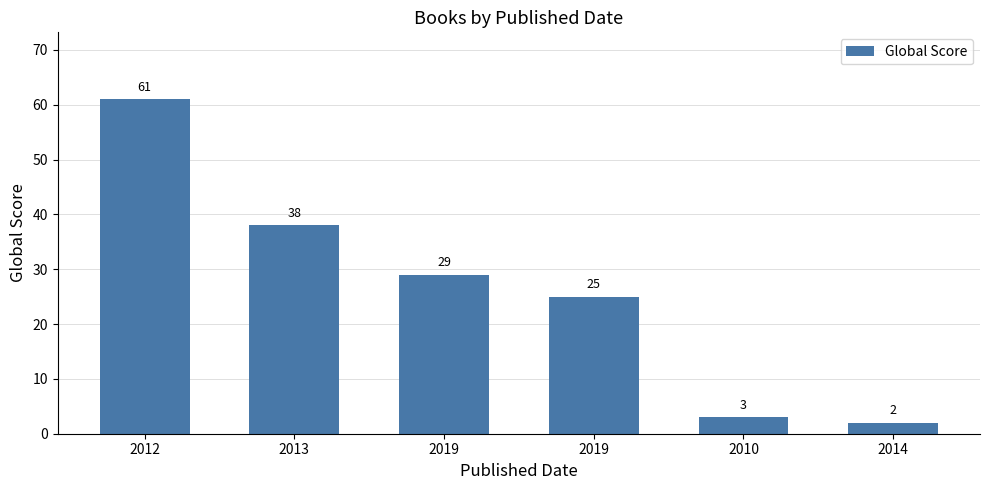

What is the greatest value displayed?

61